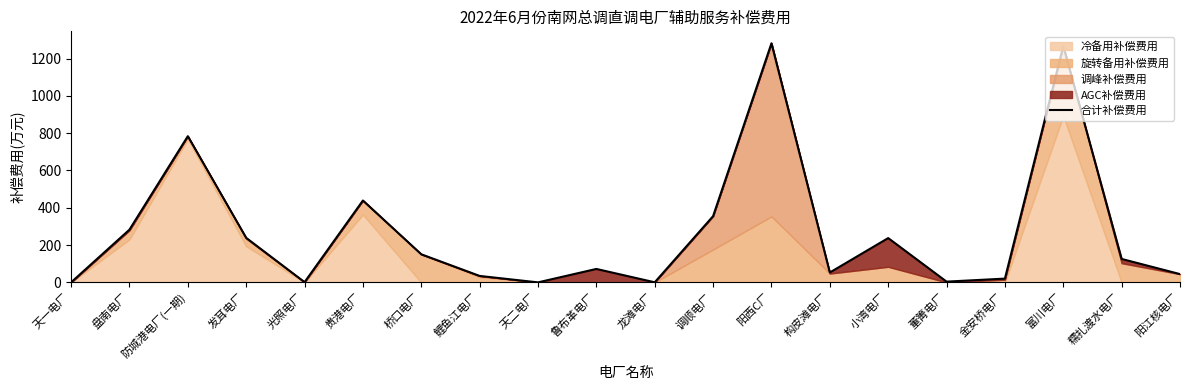

What position from the right is 贵港电厂?

15